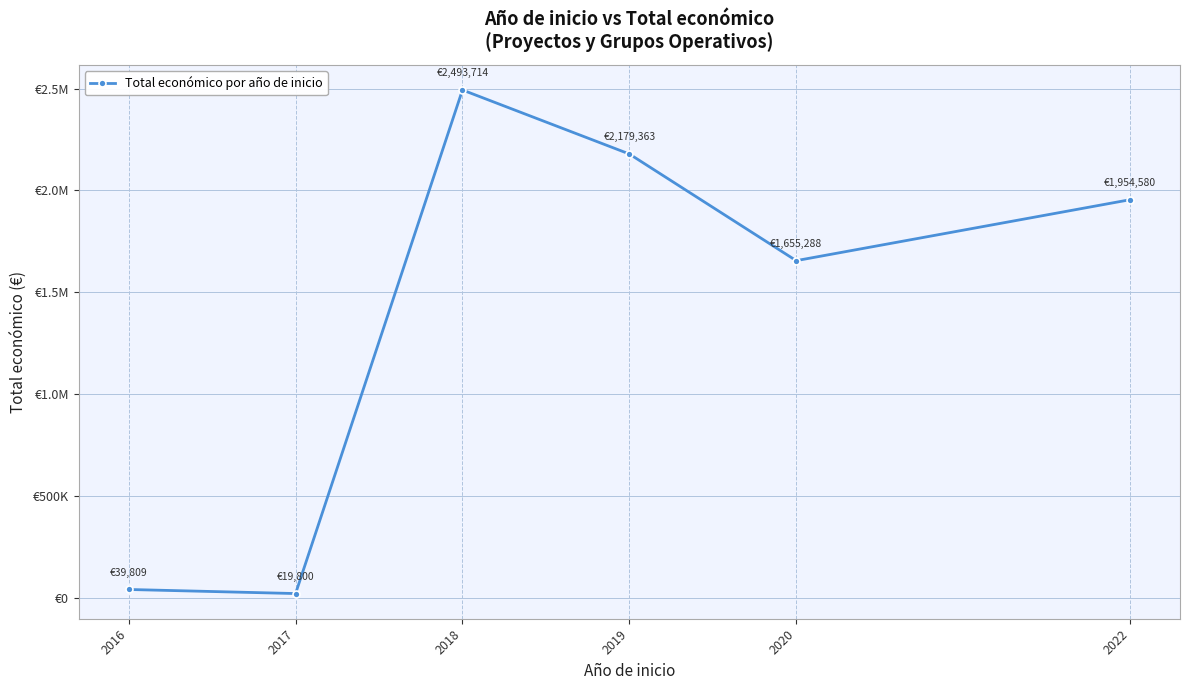

Is this an area chart (filled region under the line)?

No